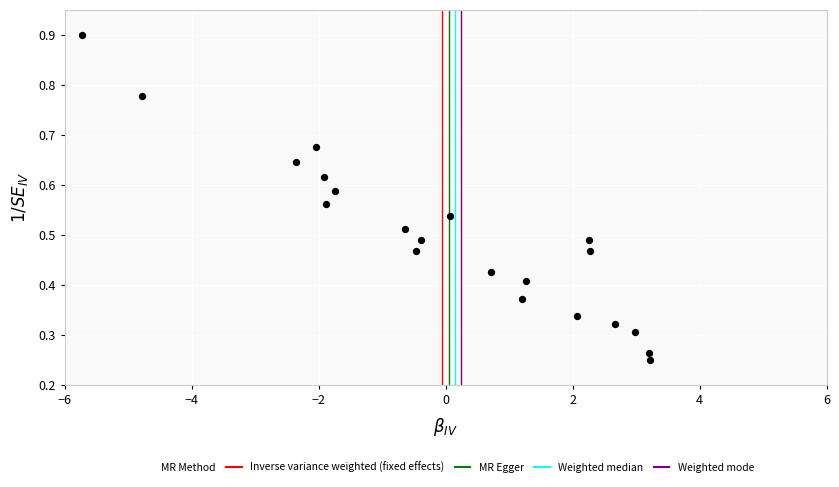

What is the range of X values (max minus min)?

8.9